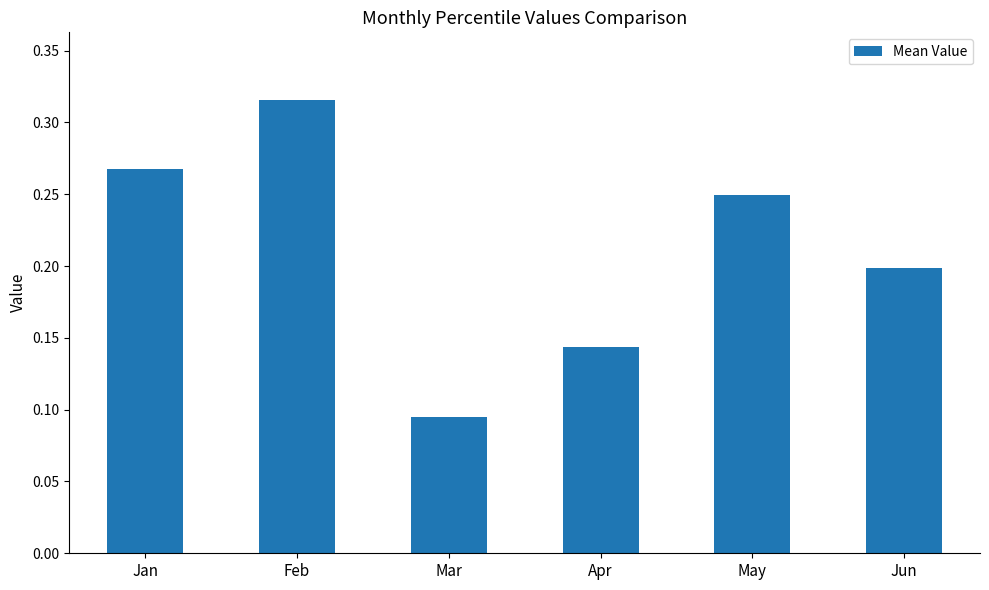

Which category has the highest value across all series?

Feb